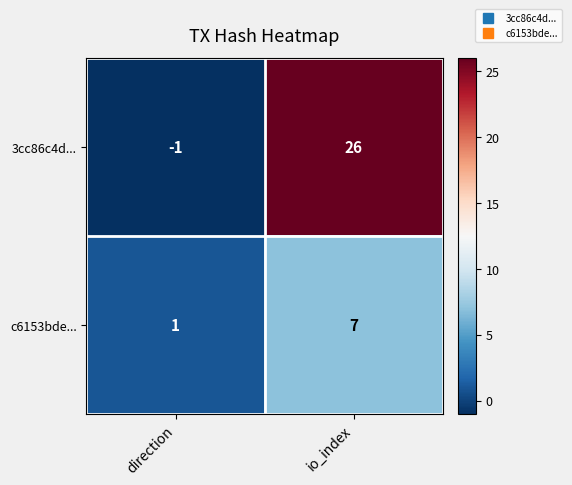

Rank the categories by 3cc86c4d... value from lowest to highest.

direction, io_index